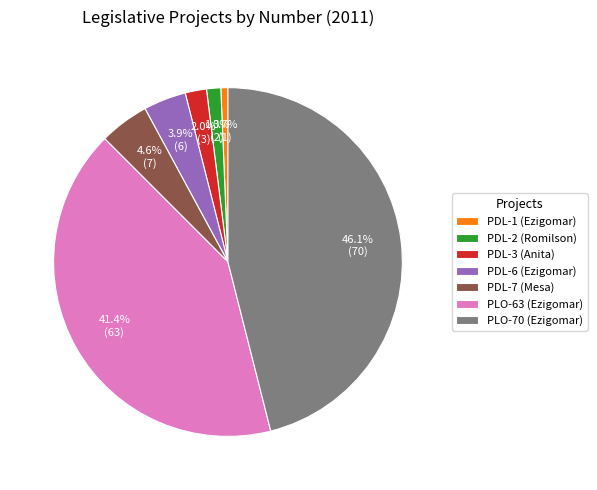

To the nearest percent, what is the difference between the PDL-7 (Mesa) and PDL-3 (Anita) slice percentages?

3%